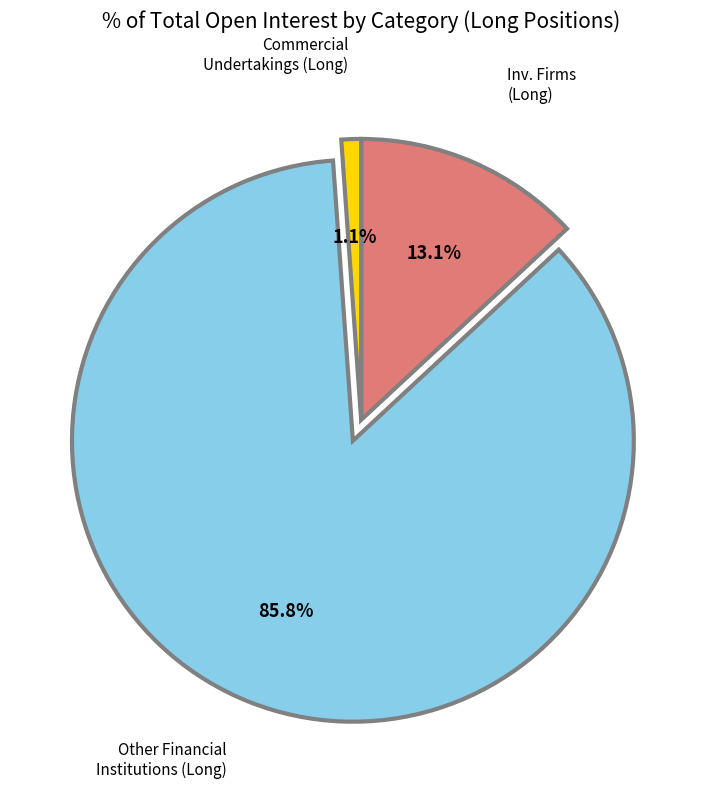

Is there a majority slice in this chart?

Yes